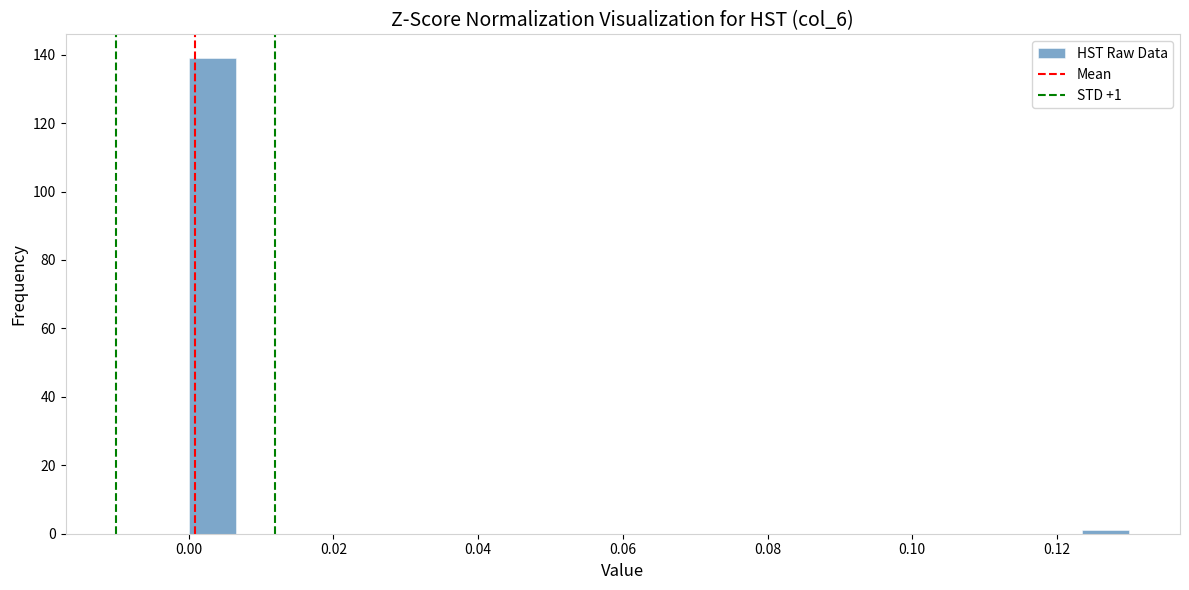

Around what value on the x-axis is the tallest bar? Give the approximate position of its centre, as read against the axis.

0.004